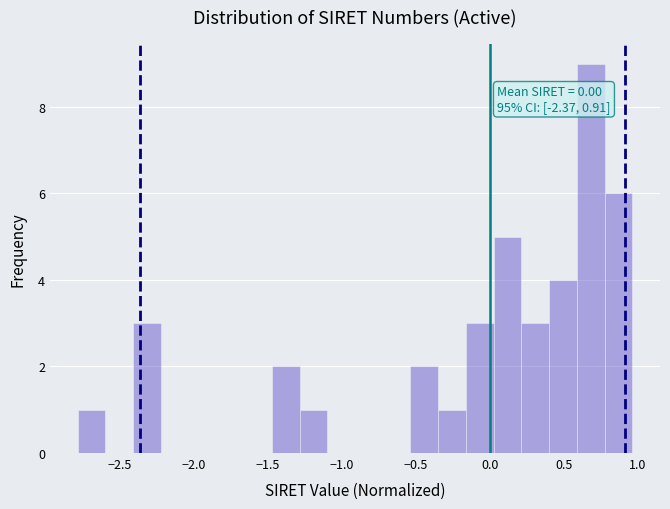

Read against the x-axis, roughly where is the centre of the tallest bar?

0.70